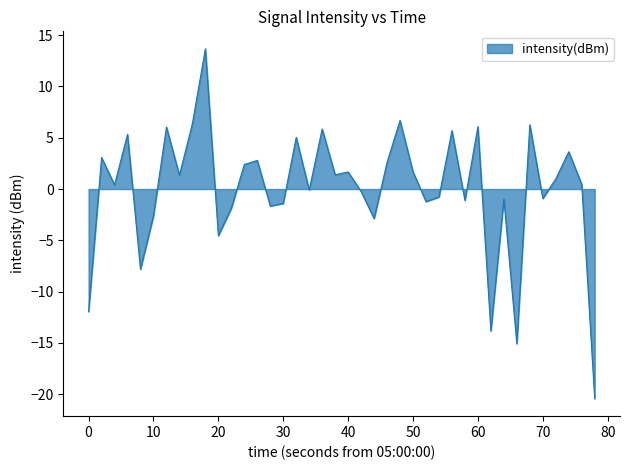

What is the maximum value shown in the chart?

13.7